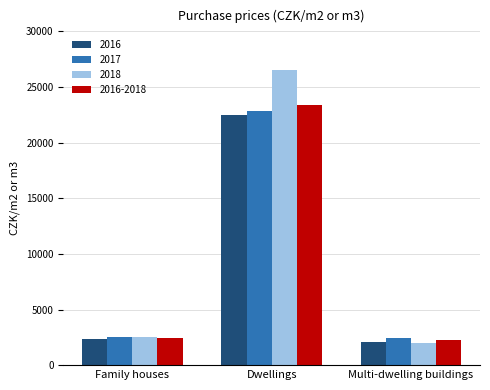

Where is 2016 nearest to the value 12287?

Family houses